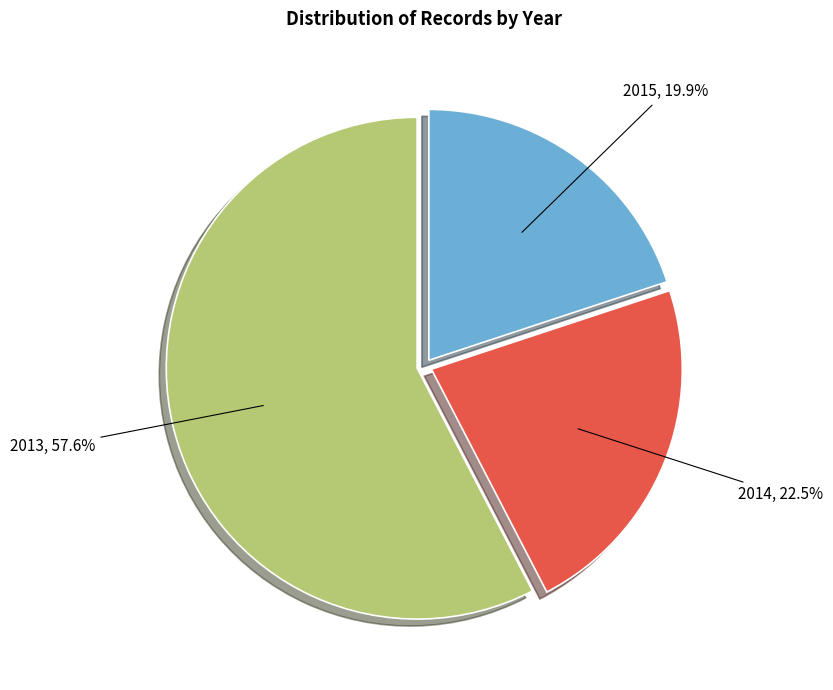

Is there any slice that represents more than half of the pie?

Yes